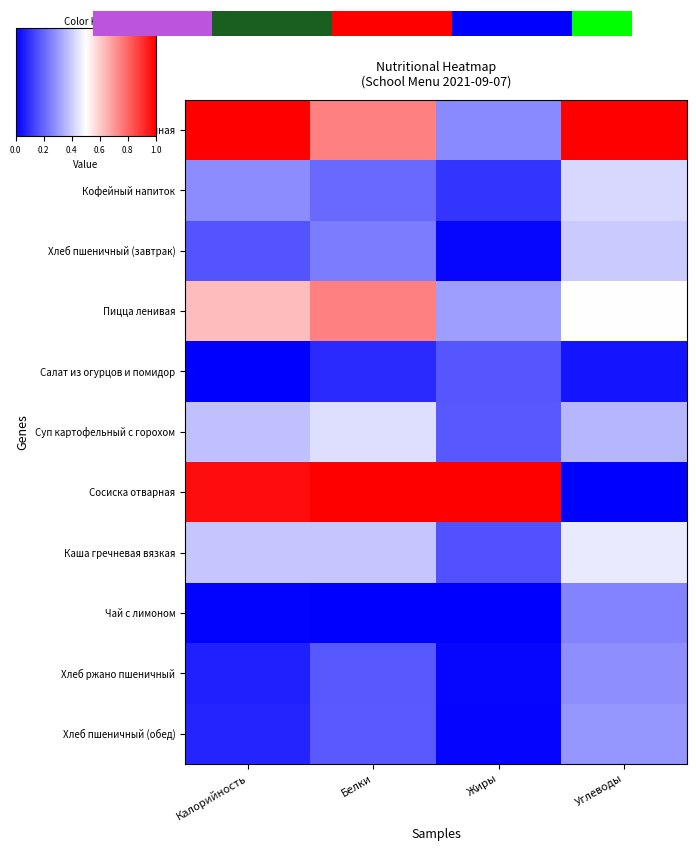

At which label is Хлеб ржано пшеничный closest to 0?

Жиры